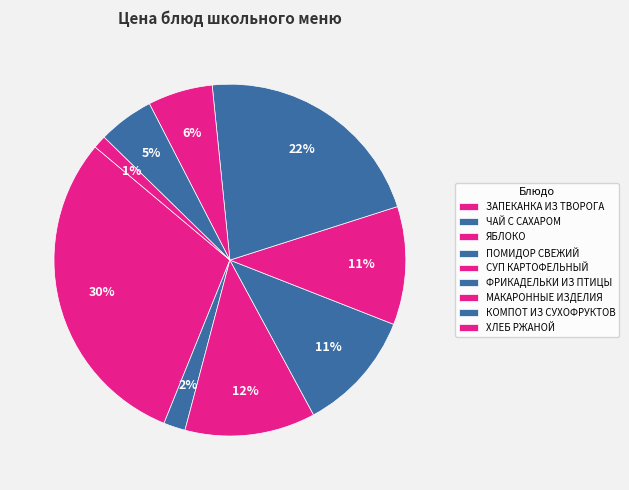

To the nearest percent, what is the combined percentage of СУП КАРТОФЕЛЬНЫЙ and ЯБЛОКО?

23%